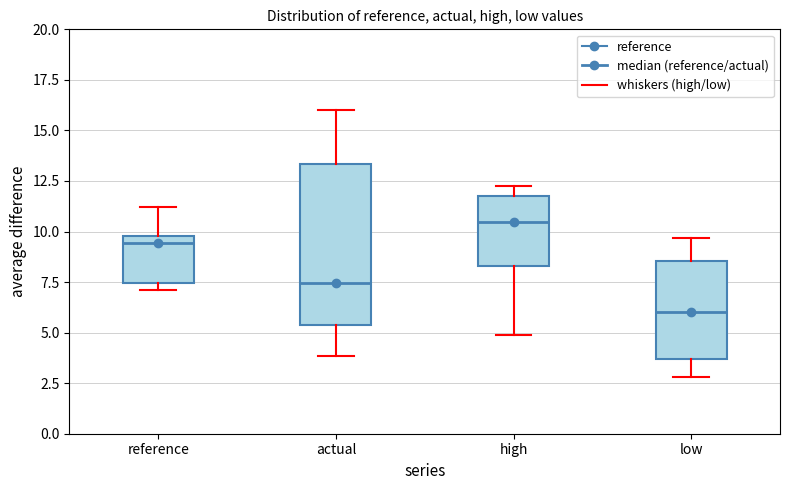

Comparing the boxes themselves (not the whiskers), which one is the tallest?

actual